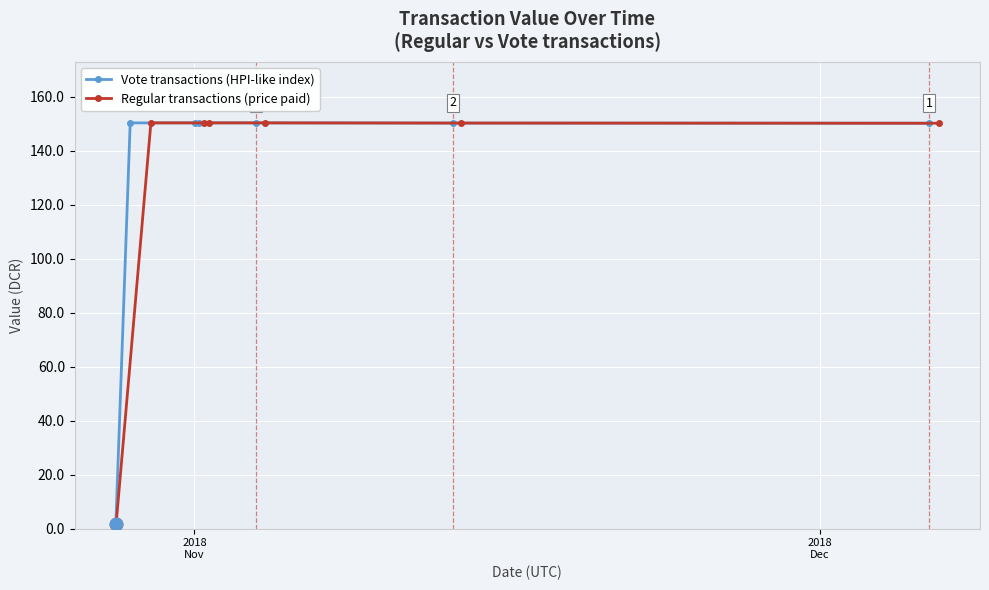

At how many categories does at least one series exceed 60?

6